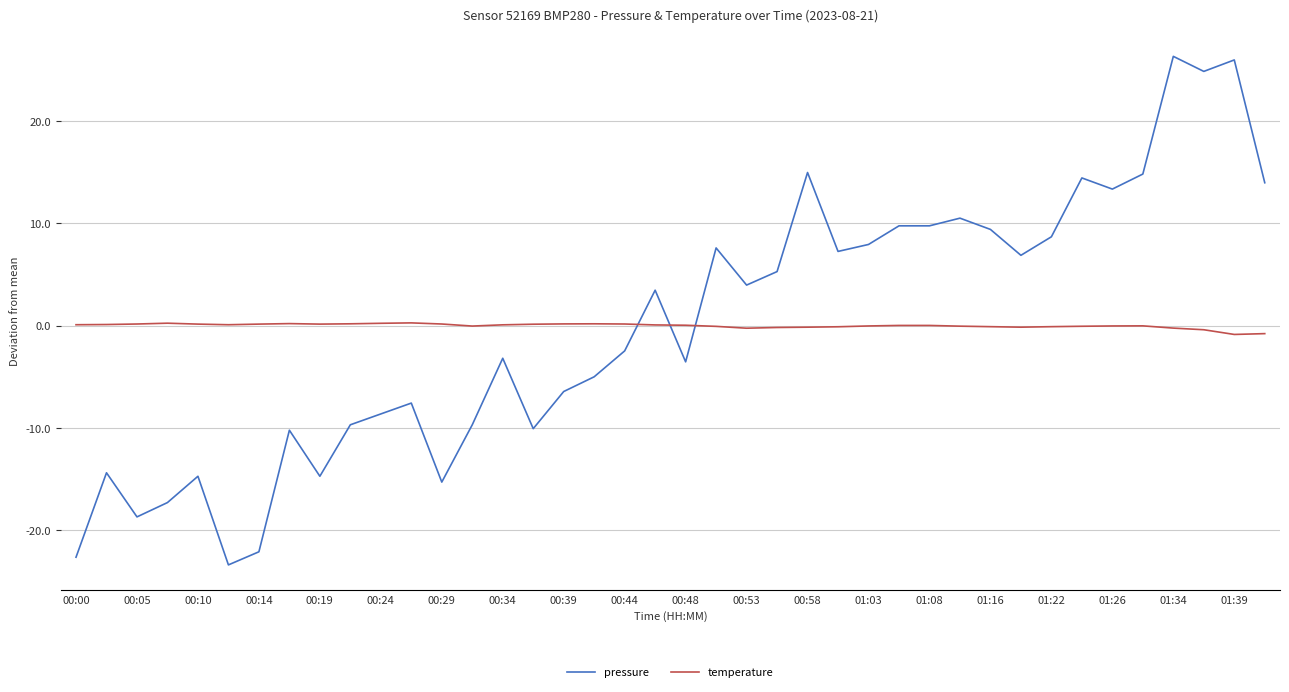

What is the difference between the maximum and minimum values in the temperature series?

1.1